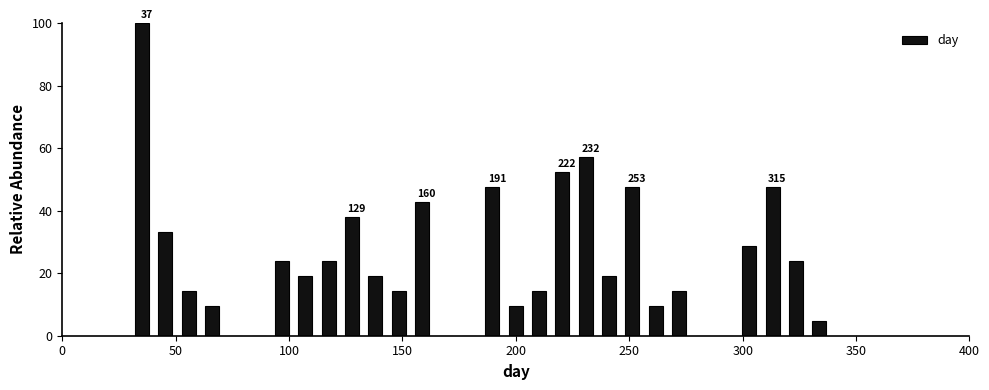

Around what value on the x-axis is the tallest bar? Give the approximate position of its centre, as read against the axis.

35